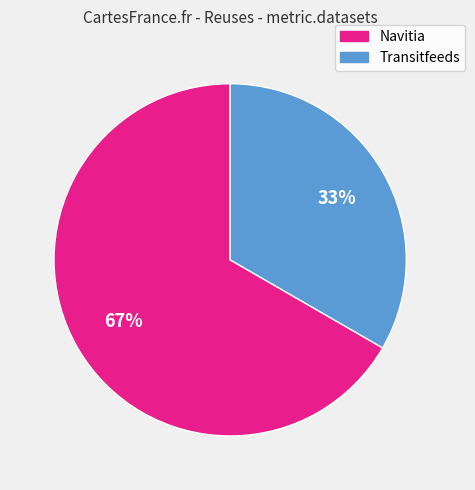

Do Navitia and Transitfeeds together represent more than half of the pie?

Yes